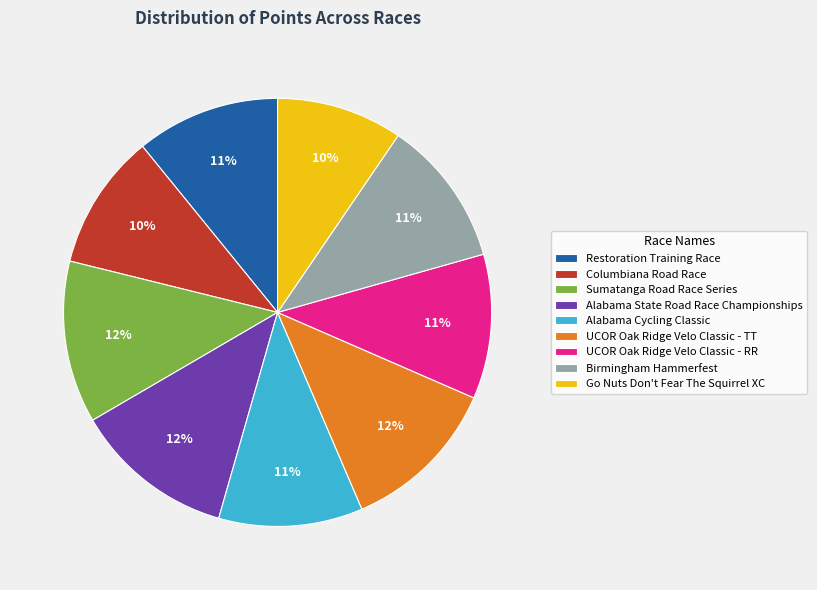

Approximately how many times larger is the value at Alabama Cycling Classic compared to Birmingham Hammerfest?

1.0